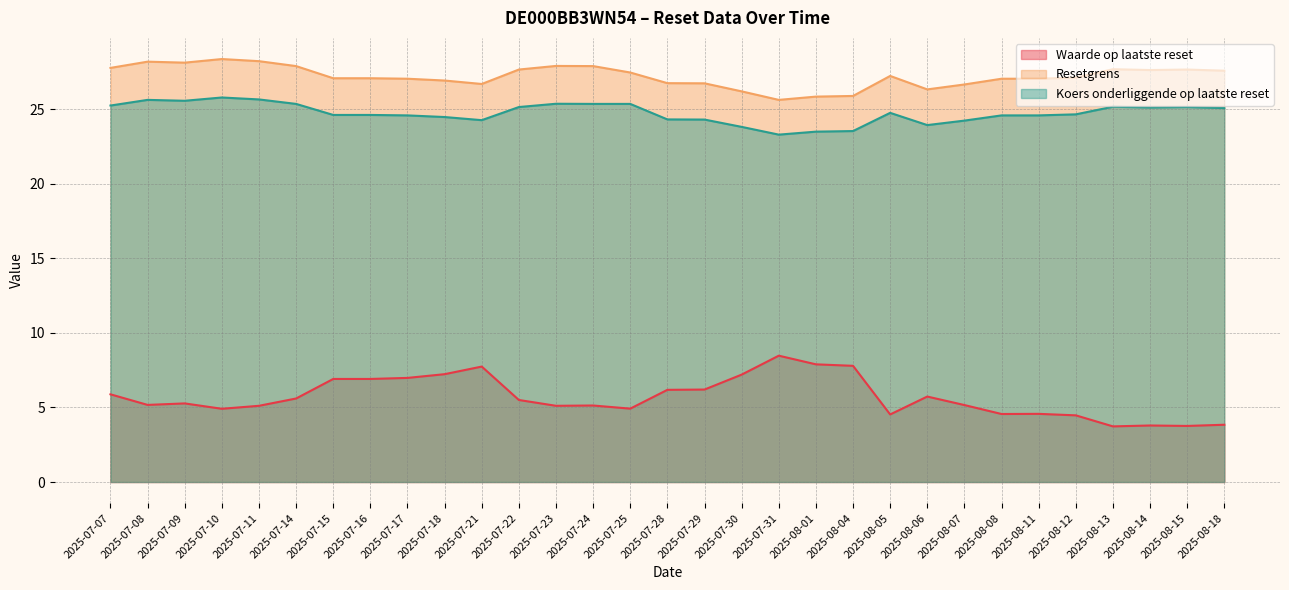

What is the difference between the Koers onderliggende op laatste reset values at 2025-07-28 and 2025-07-18?

0.2